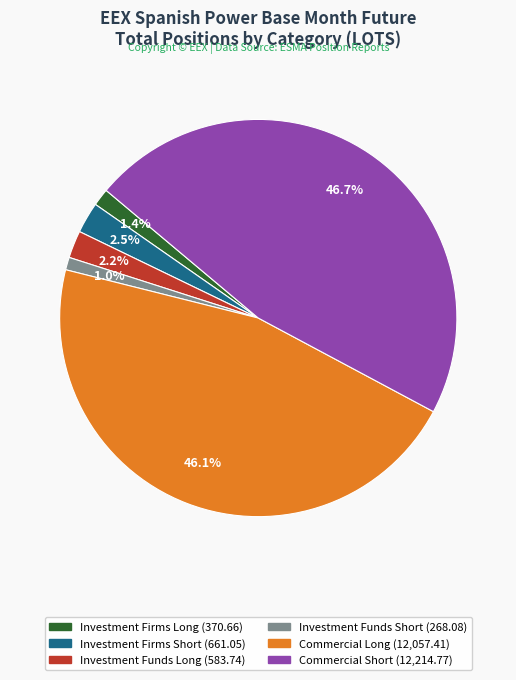

Does Commercial Short represent more than half of the total?

No